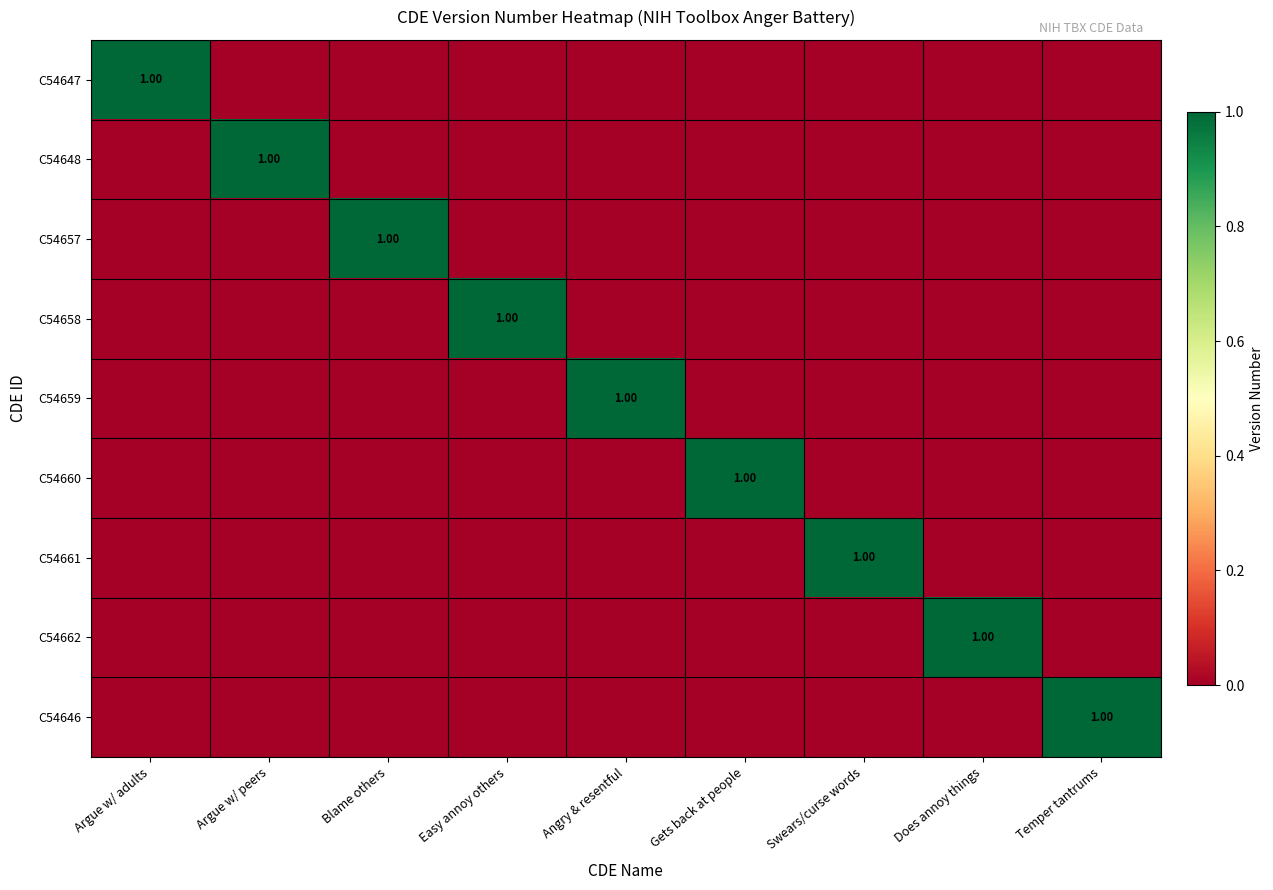

The C54660 series shows 0 at Gets back at people. True or false?

False